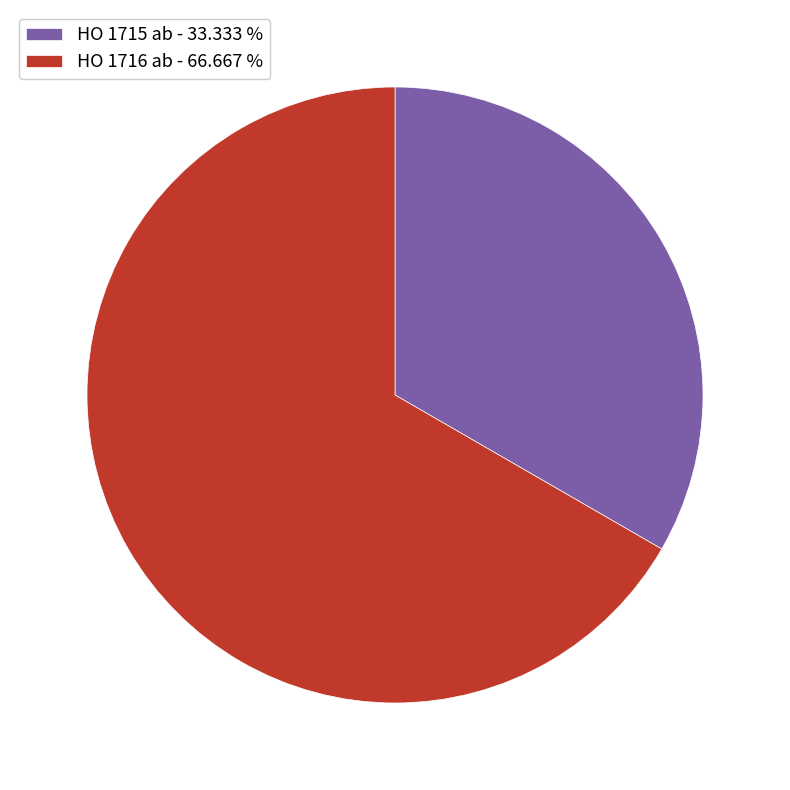

How many slices are in this pie chart?

2